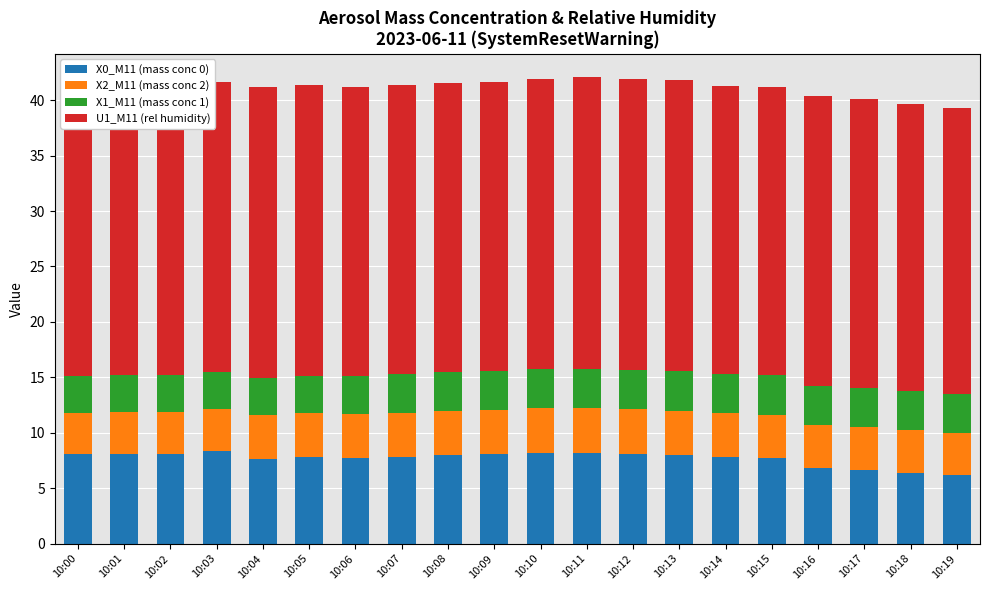

True or false: X2_M11 (mass conc 2) has a value of 3.7 at 10:00.

True